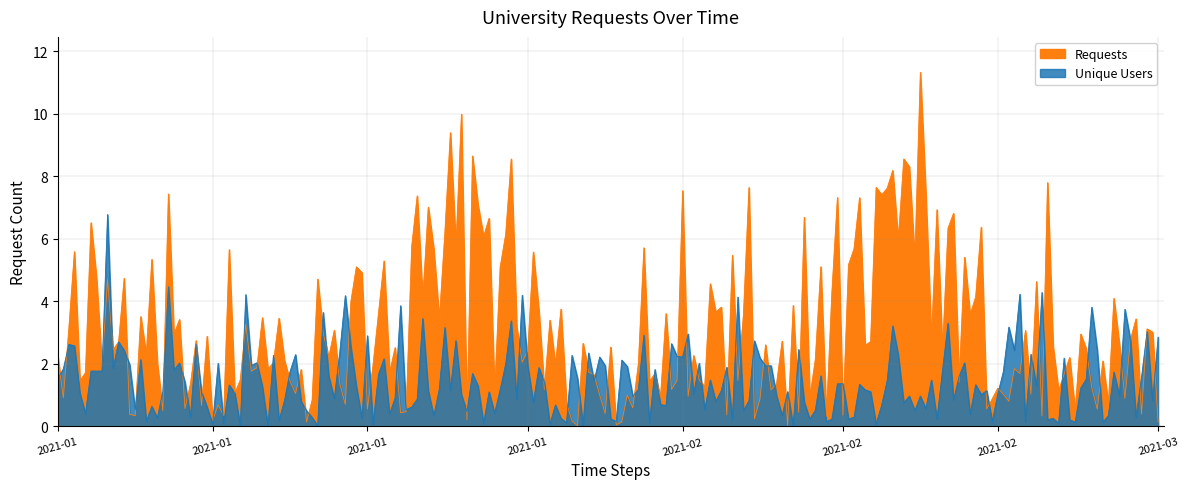

Where is Unique Users nearest to the value 1?

2021-01-05